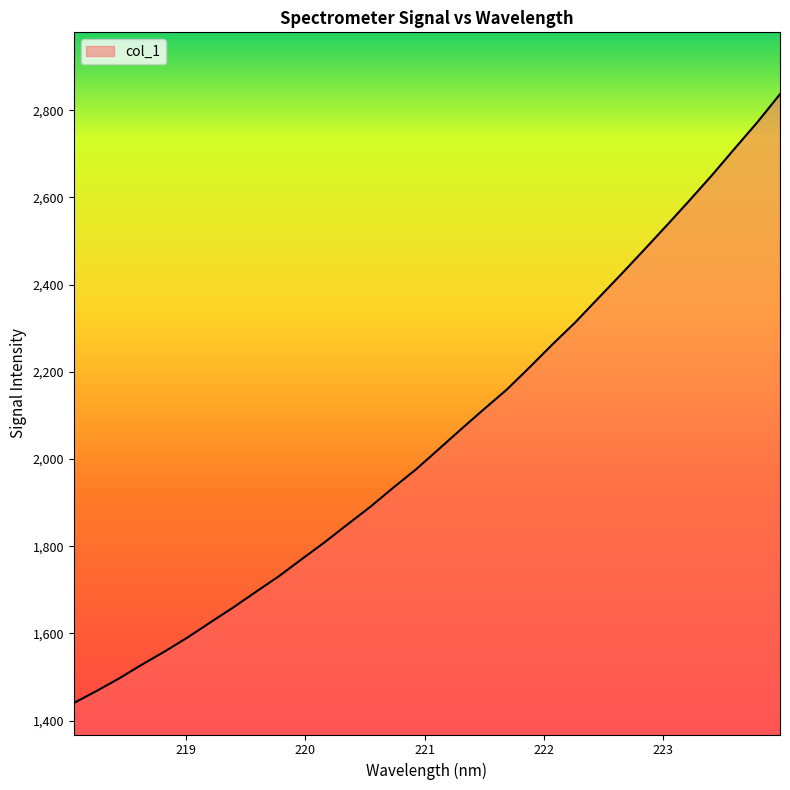

Count the number of values greater than 2022.

16